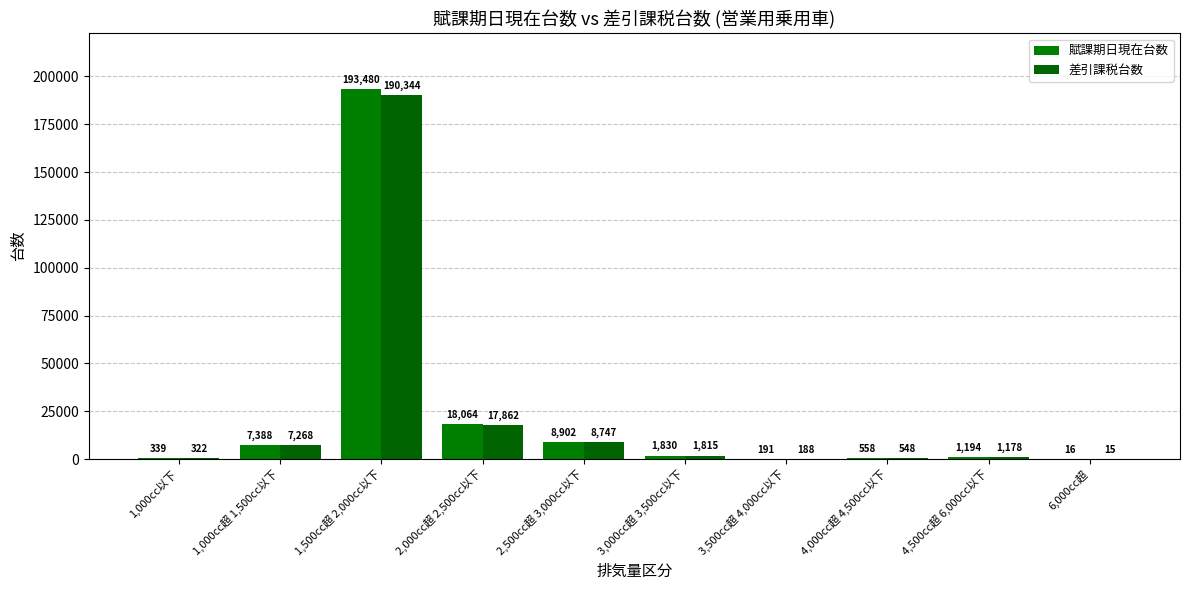

Reading right to left, transcribe all the data shown in this chart.

賦課期日現在台数: 6,000cc超=16	4,500cc超 6,000cc以下=1194	4,000cc超 4,500cc以下=558	3,500cc超 4,000cc以下=191	3,000cc超 3,500cc以下=1830	2,500cc超 3,000cc以下=8902	2,000cc超 2,500cc以下=18064	1,500cc超 2,000cc以下=193480	1,000cc超 1,500cc以下=7388	1,000cc以下=339
差引課税台数: 6,000cc超=15	4,500cc超 6,000cc以下=1178	4,000cc超 4,500cc以下=548	3,500cc超 4,000cc以下=188	3,000cc超 3,500cc以下=1815	2,500cc超 3,000cc以下=8747	2,000cc超 2,500cc以下=17862	1,500cc超 2,000cc以下=190344	1,000cc超 1,500cc以下=7268	1,000cc以下=322